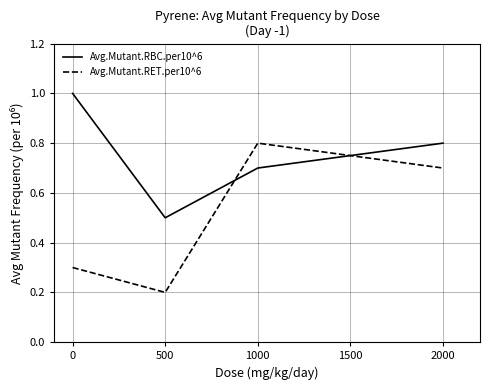

After their last crossing, which series has the higher values: Avg.Mutant.RBC.per10^6 or Avg.Mutant.RET.per10^6?

Avg.Mutant.RBC.per10^6